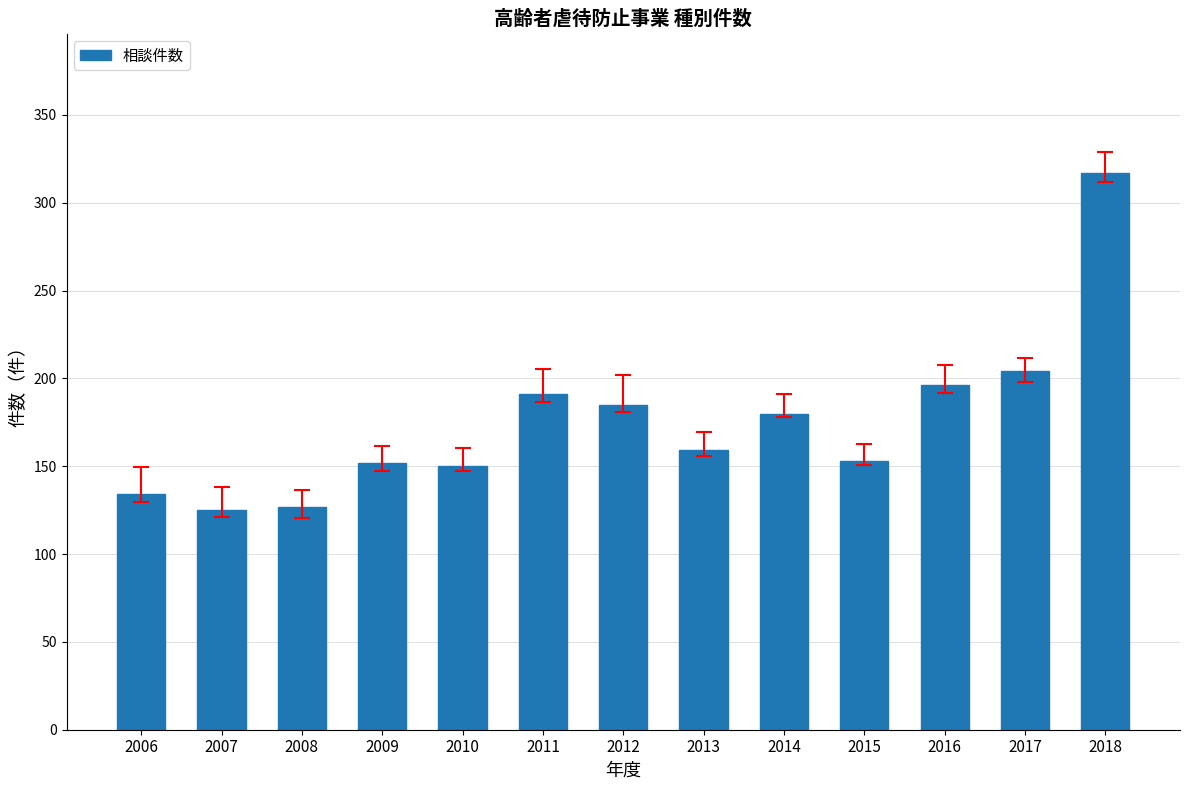

The chart shows a value of 75 at 2011. True or false?

False